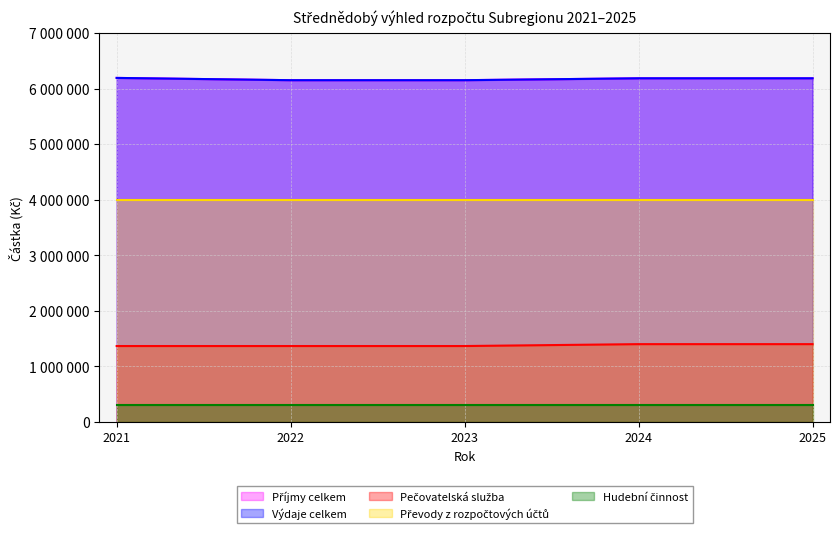

At which label is Pečovatelská služba closest to 1383000?

2021